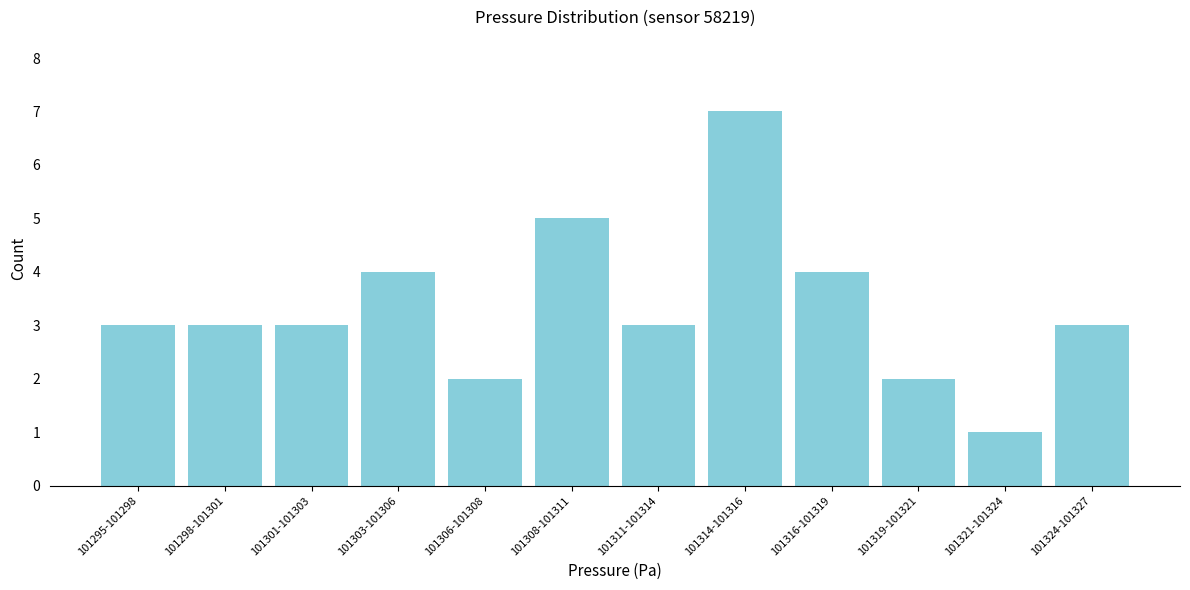

Reading left to right, what are all the values shown in this chart?

3	3	3	4	2	5	3	7	4	2	1	3